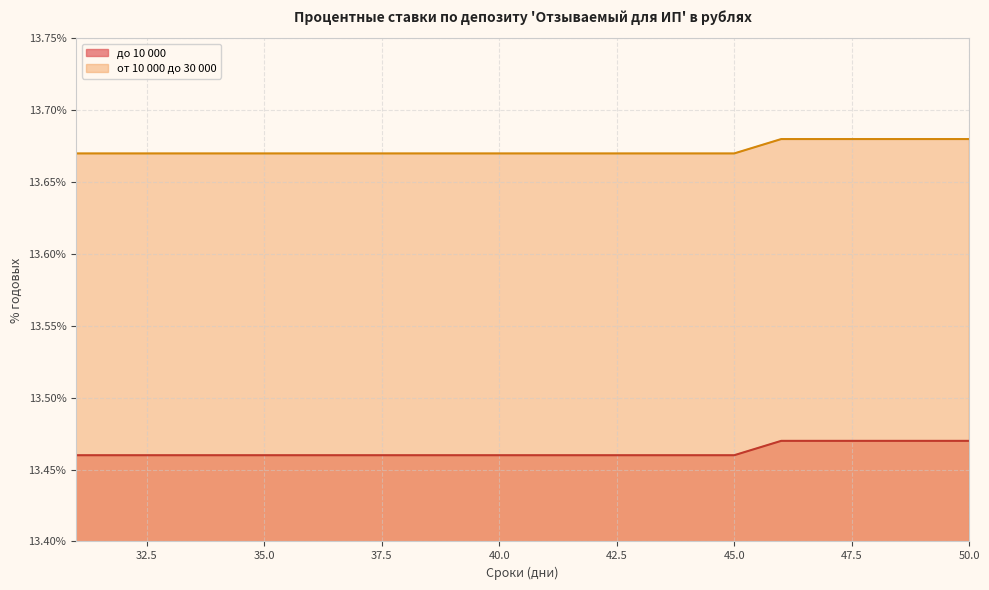

Which series changed the most between 32 and 40?

до 10 000